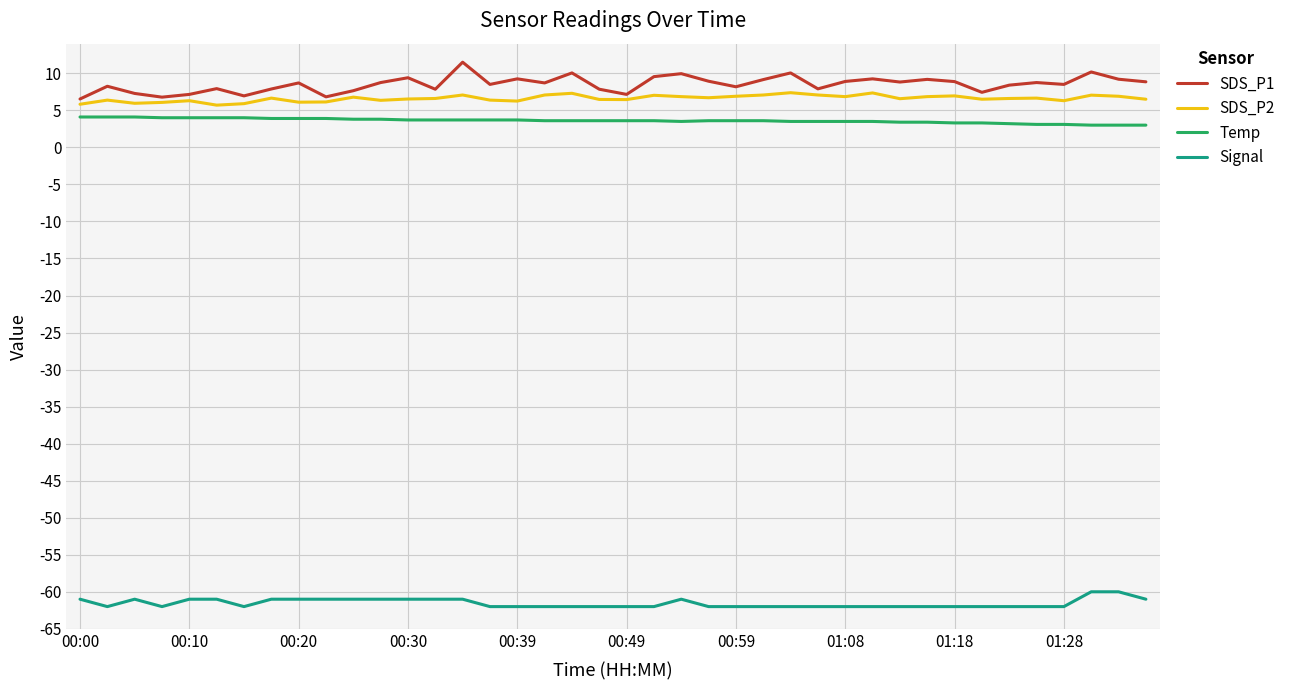

What is the average value of the SDS_P1 series?

8.5